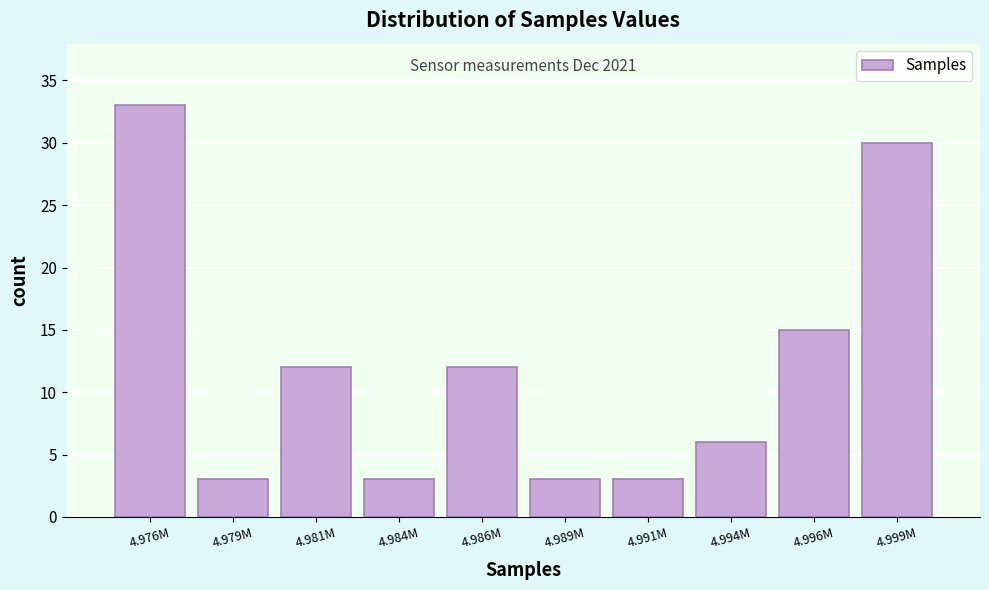

Reading right to left, extract all data points from this chart.

4.999M=30	4.996M=15	4.994M=6	4.991M=3	4.989M=3	4.986M=12	4.984M=3	4.981M=12	4.979M=3	4.976M=33